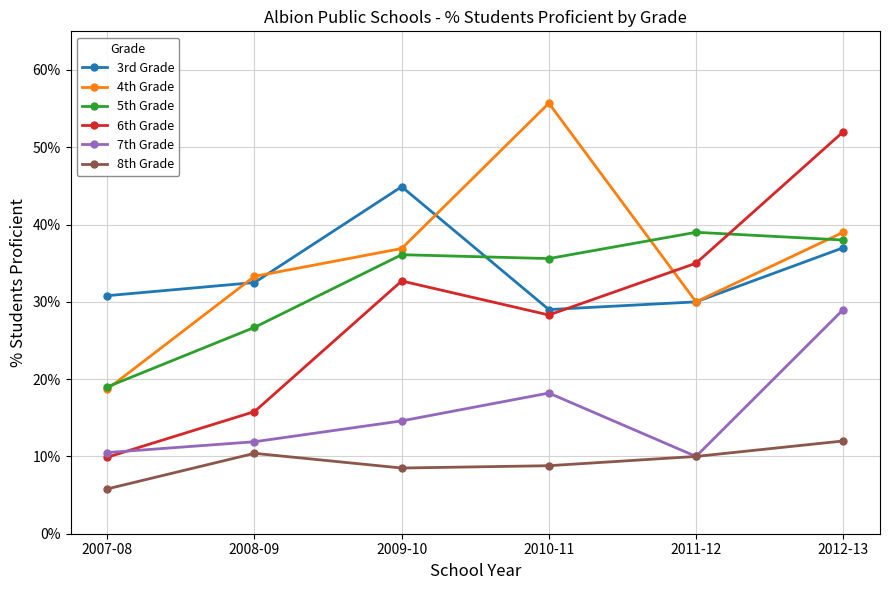

How many interior local peaks does the 4th Grade series have?

1